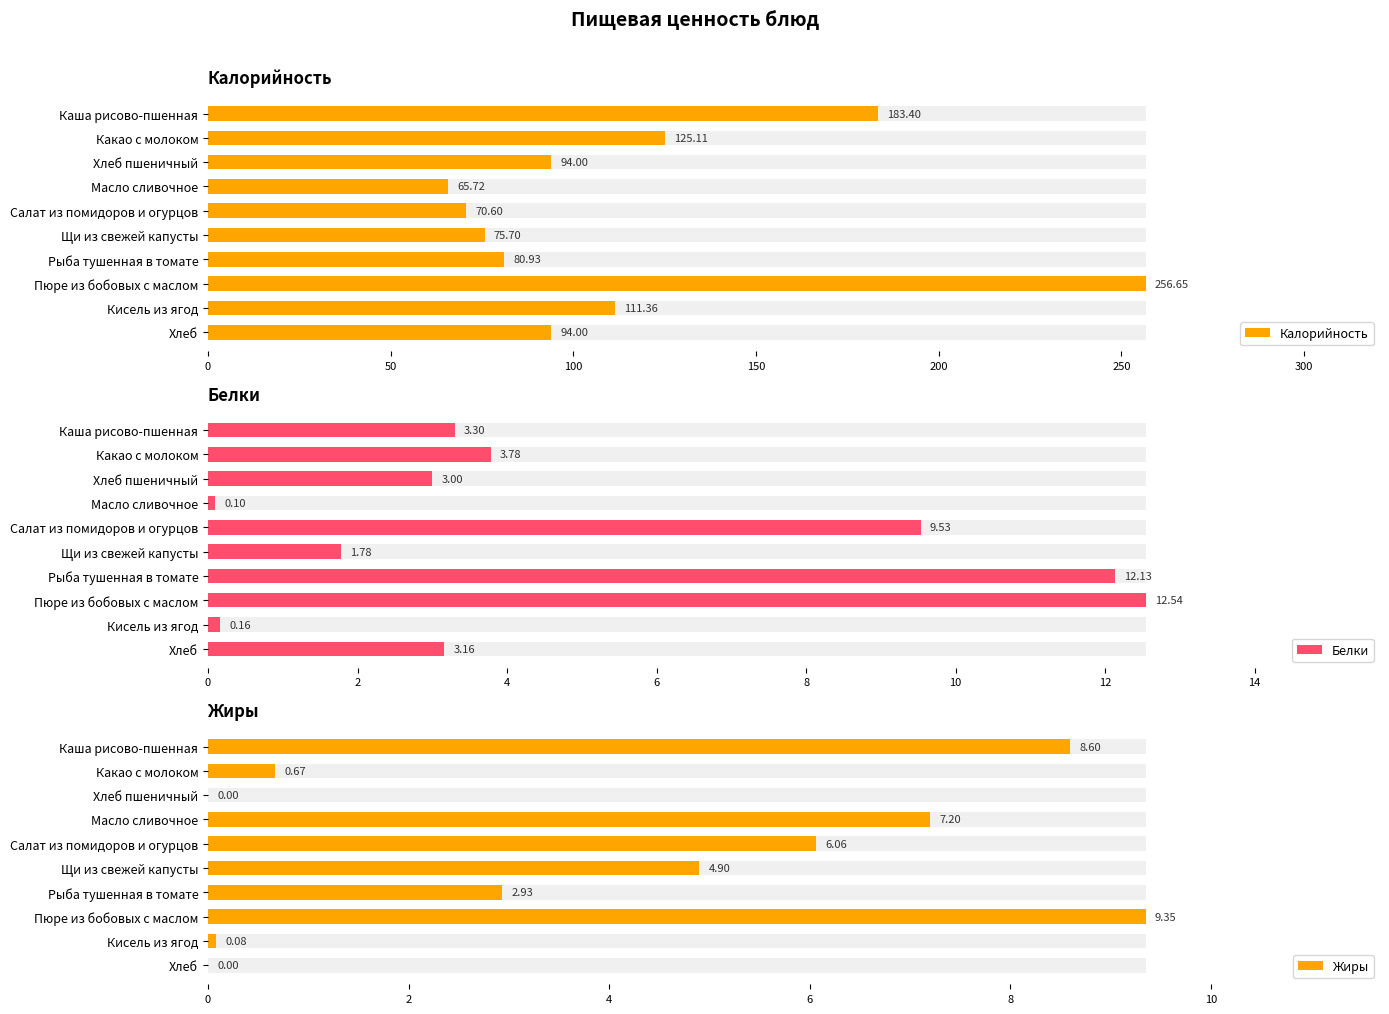

Rank the series by their maximum value, from highest to lowest.

Калорийность, Белки, Жиры